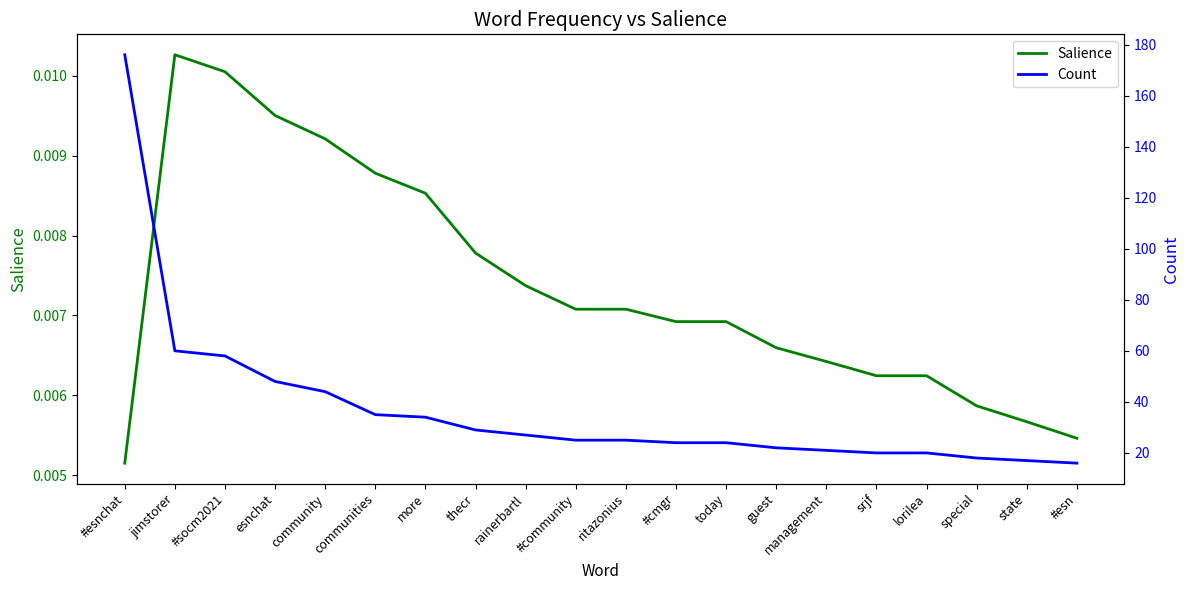

How many lines are shown in the chart?

2